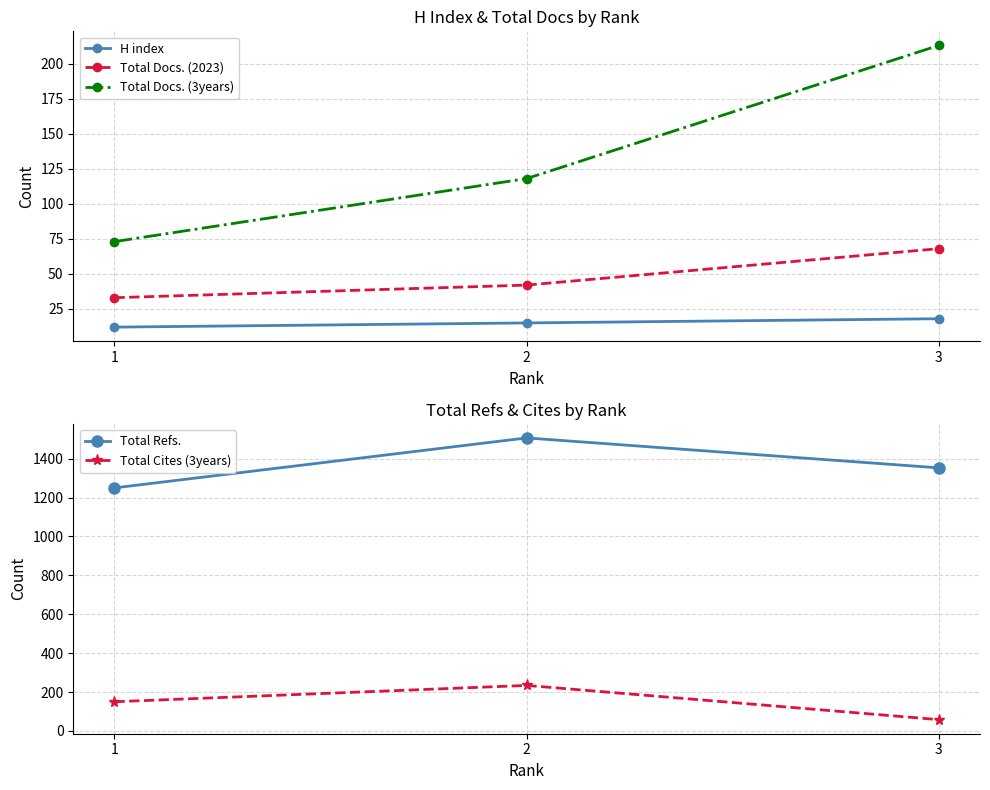

How many categories are shown in the chart?

3